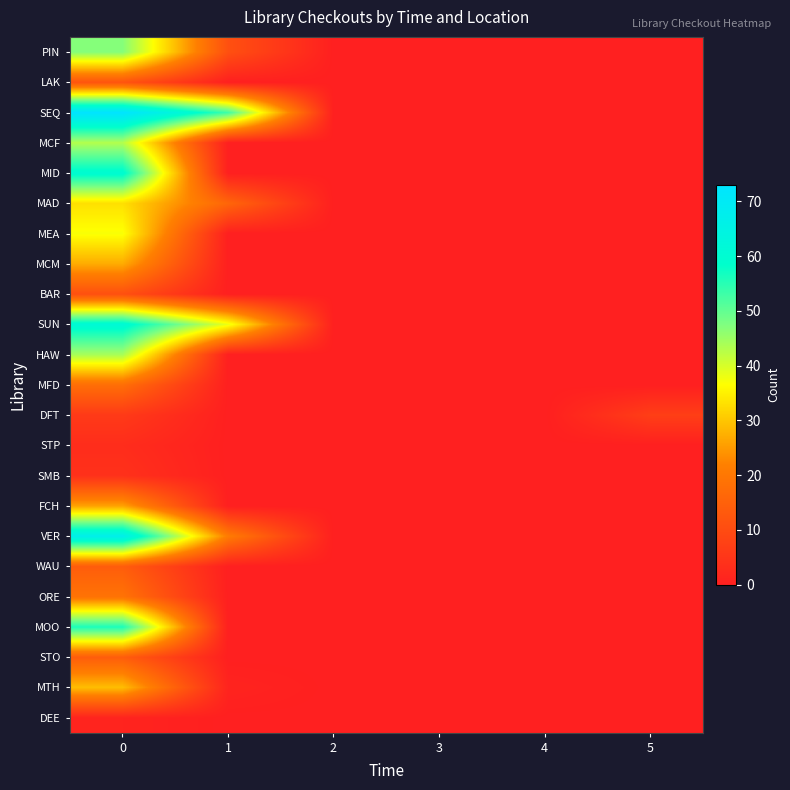

Between 3 and 5, which series saw the biggest shift?

DFT